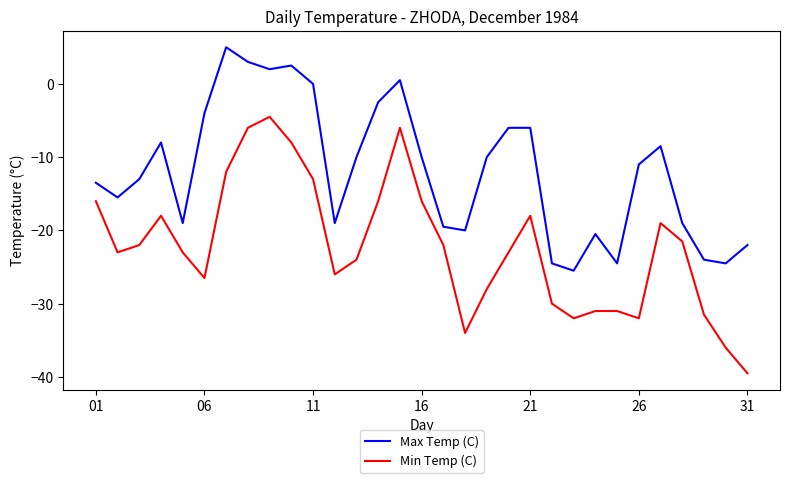

True or false: Min Temp (C) has more than 0 interior local peaks.

True